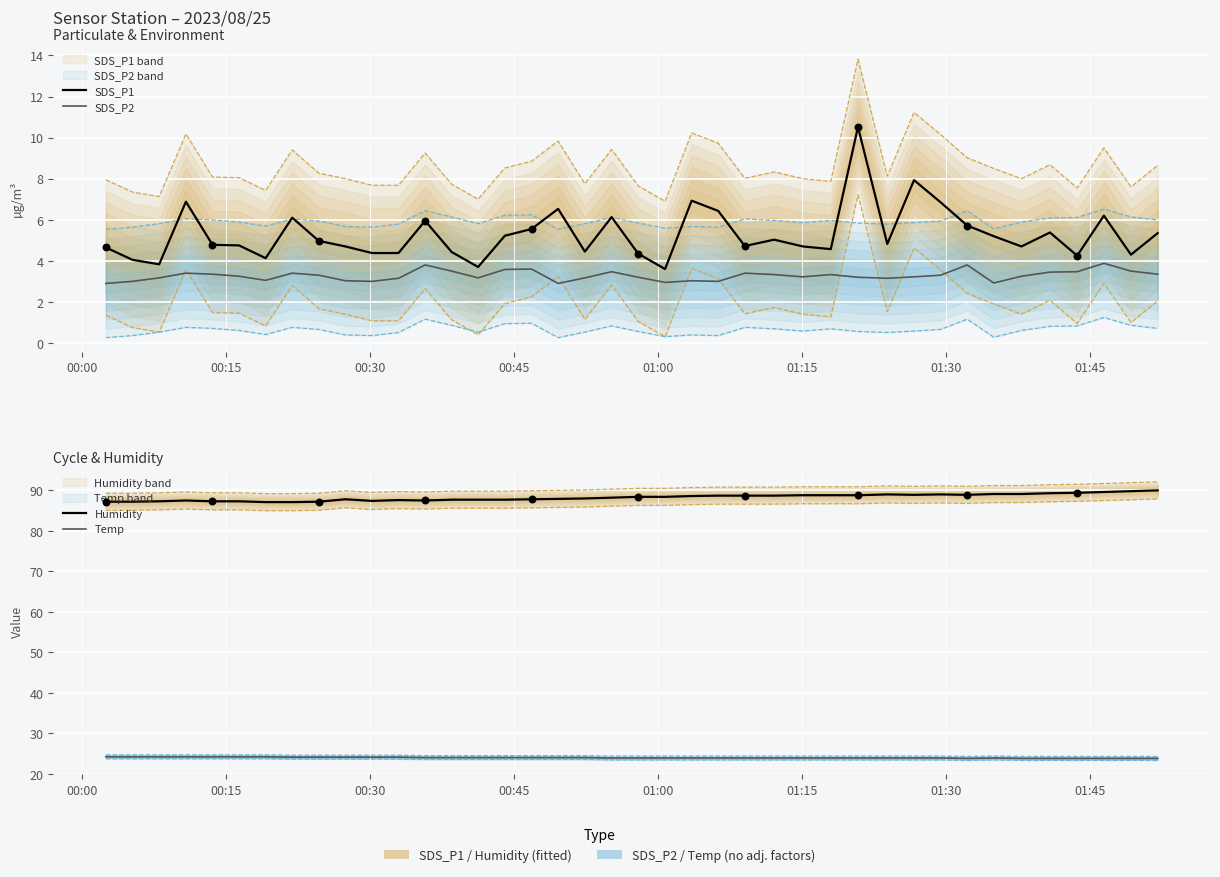

Is the value of SDS_P2 at 38 greater than the value of Humidity at 18?

No